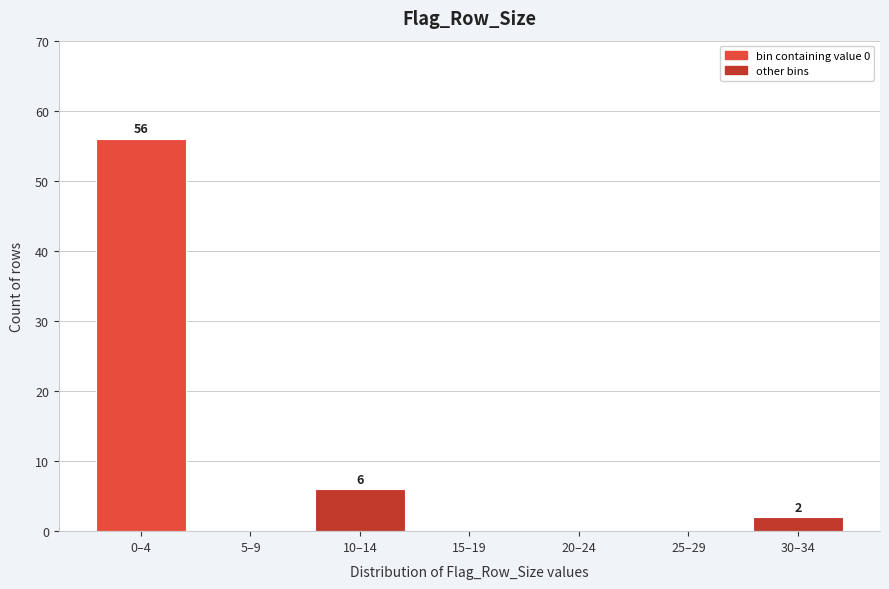

Reading right to left, what are all the values shown in this chart?

30–34=2	25–29=0	20–24=0	15–19=0	10–14=6	5–9=0	0–4=56